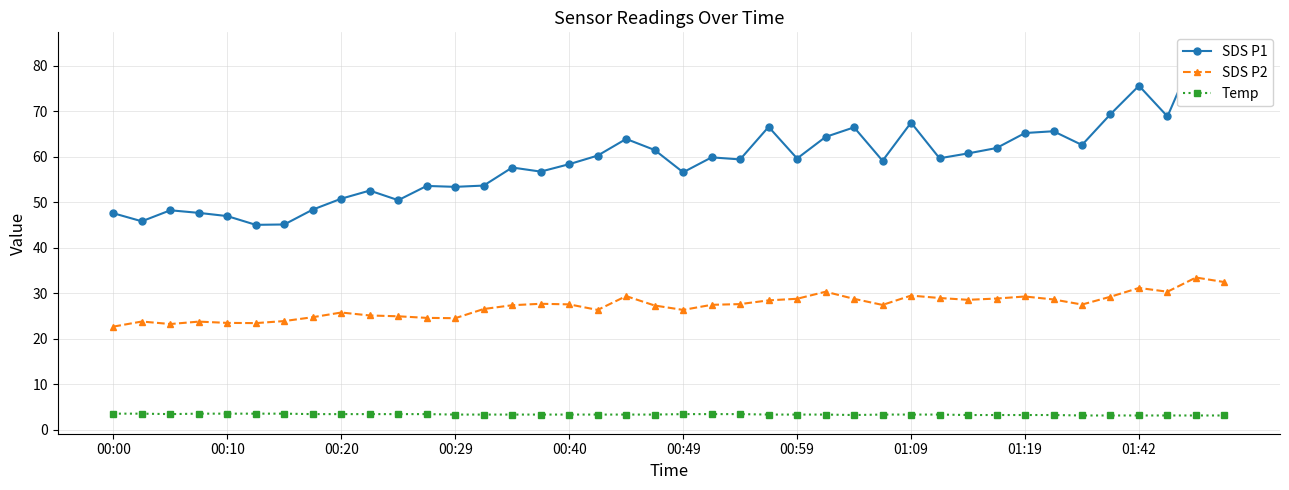

True or false: SDS P2 and Temp cross at least once.

False